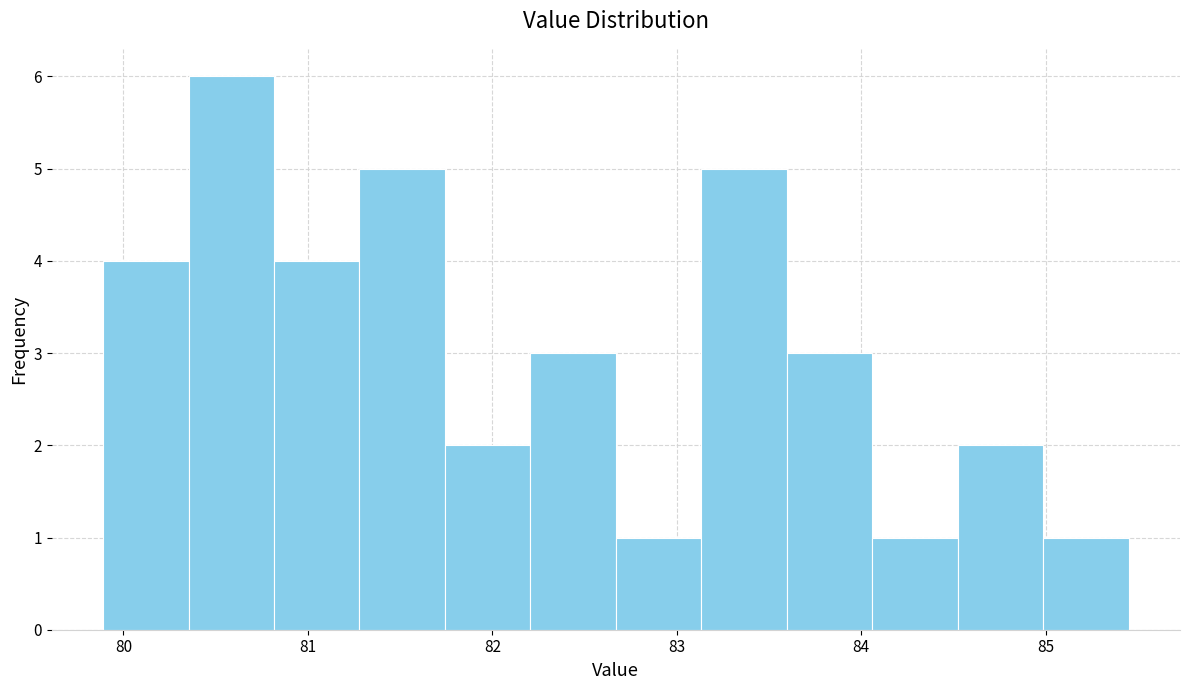

How tall is the bar that spans 82.2 to 82.7 on the x-axis? Neither the bar edges nor the heights are printed on the chart, so give them approximately, as read against the axes.

3